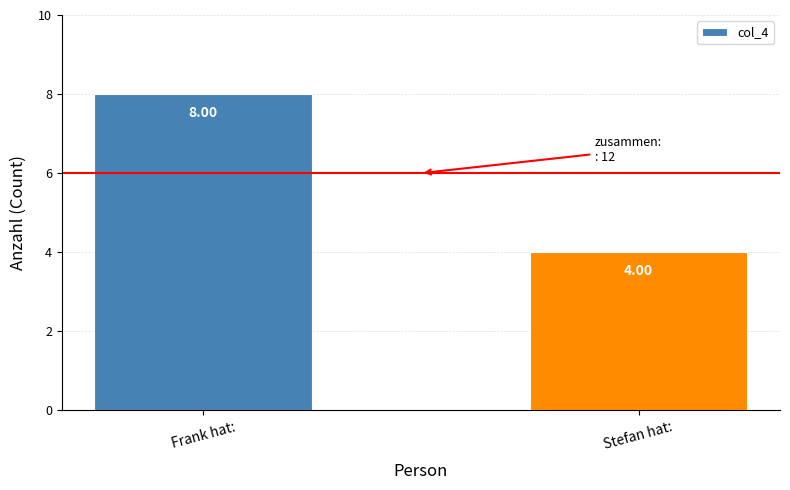

What is the label of the 2nd bar from the right?

Frank hat: